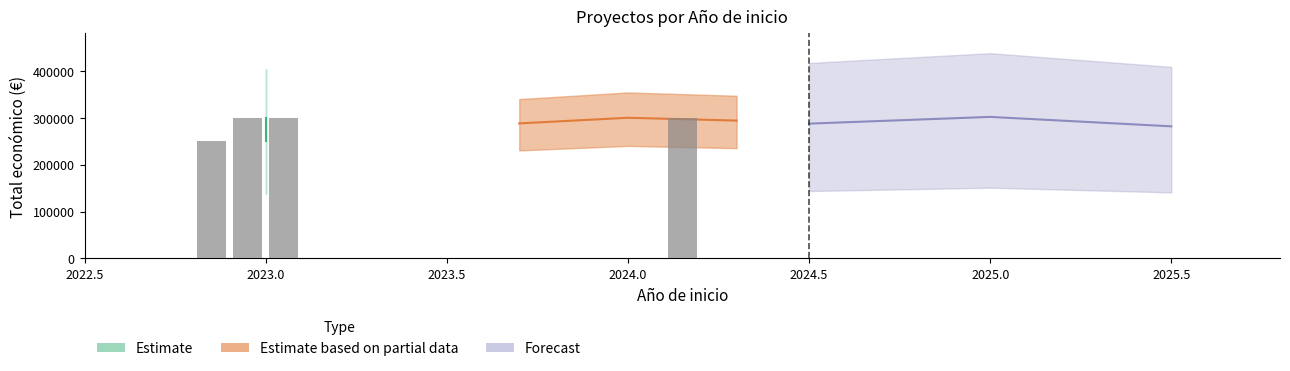

Reading left to right, list all the values displayed in this chart.

BOVINOLIVE=251272	AUTHENOLEO=299735	AGROSEC=298906	ACTUA 2.0=299993